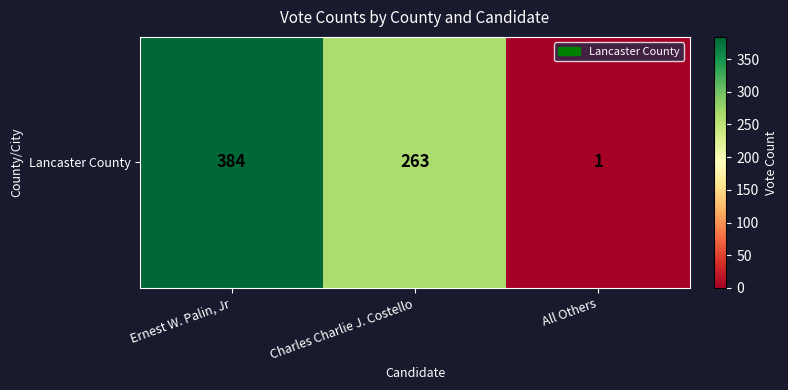

What is the approximate value at All Others?

1